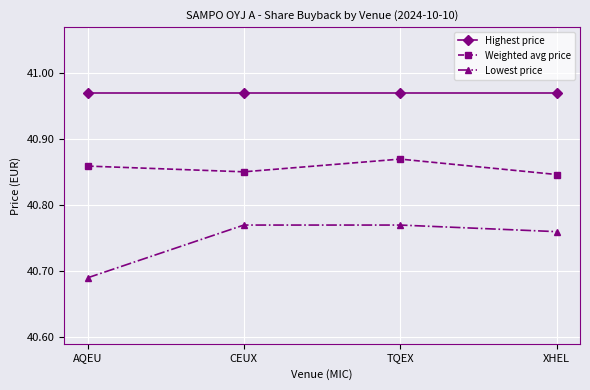

Between CEUX and XHEL, which series saw the biggest shift?

Lowest price